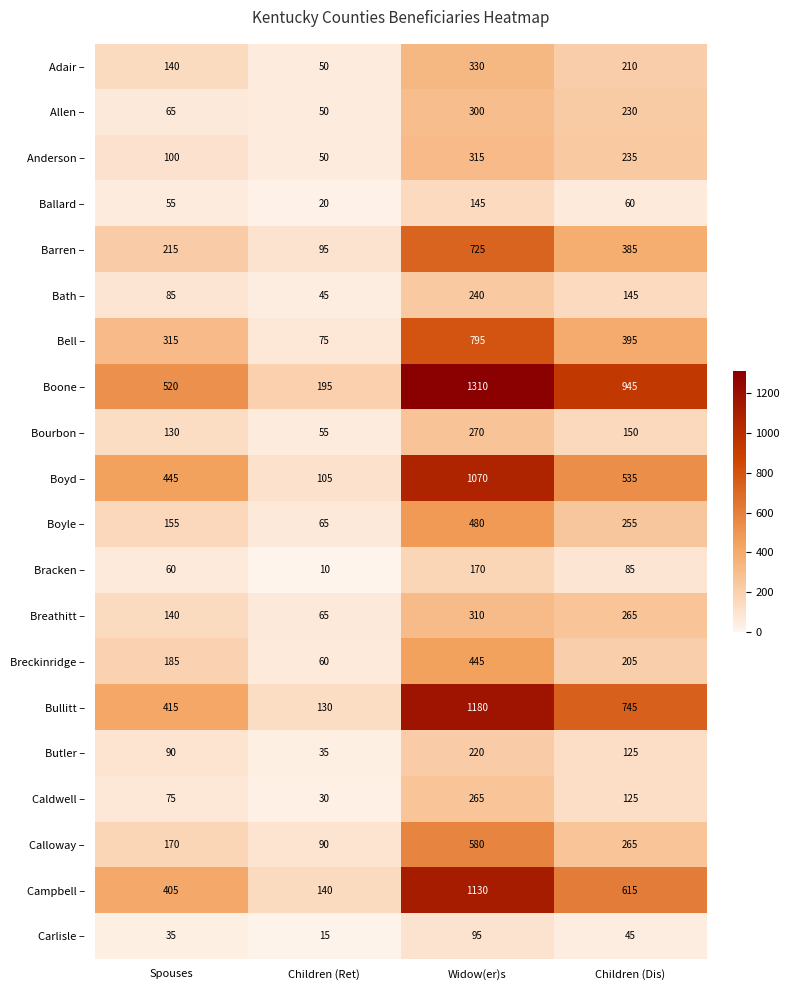

Rank the categories by Carlisle – value from highest to lowest.

Widow(er)s, Children (Dis), Spouses, Children (Ret)